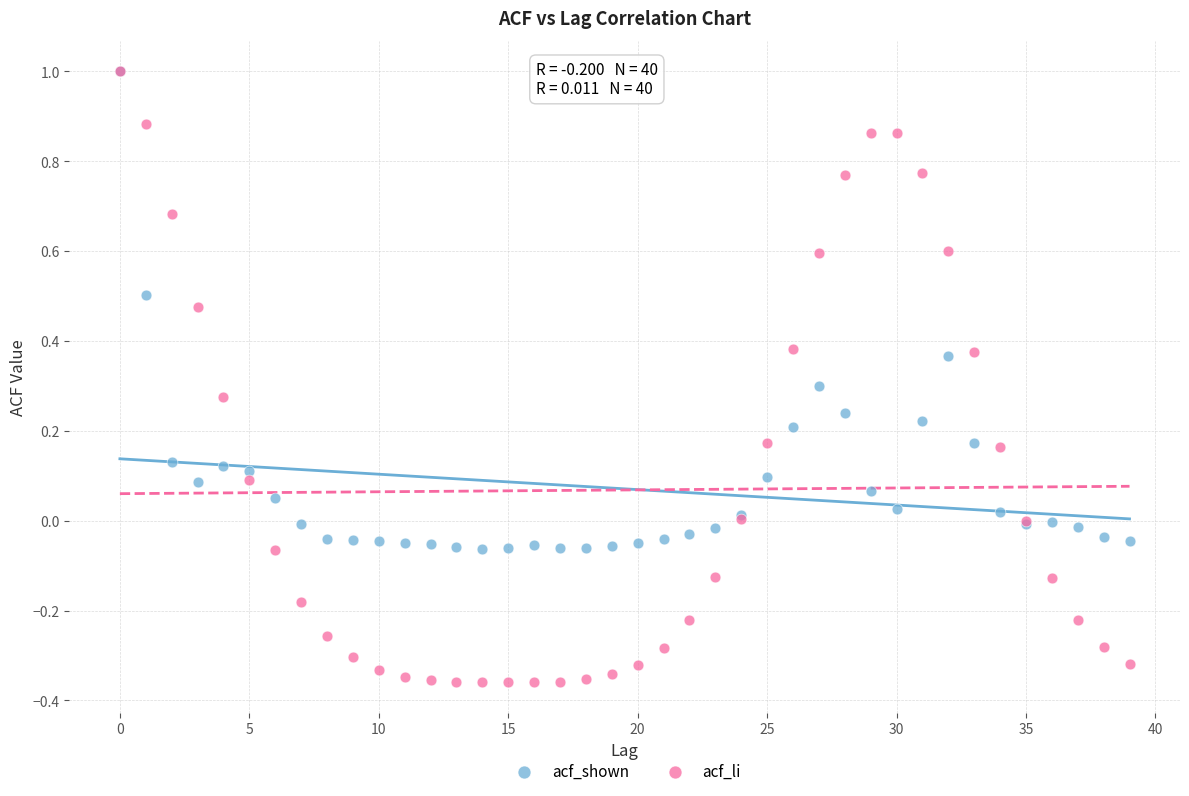

Which series contains the lowest Y value?

acf_li